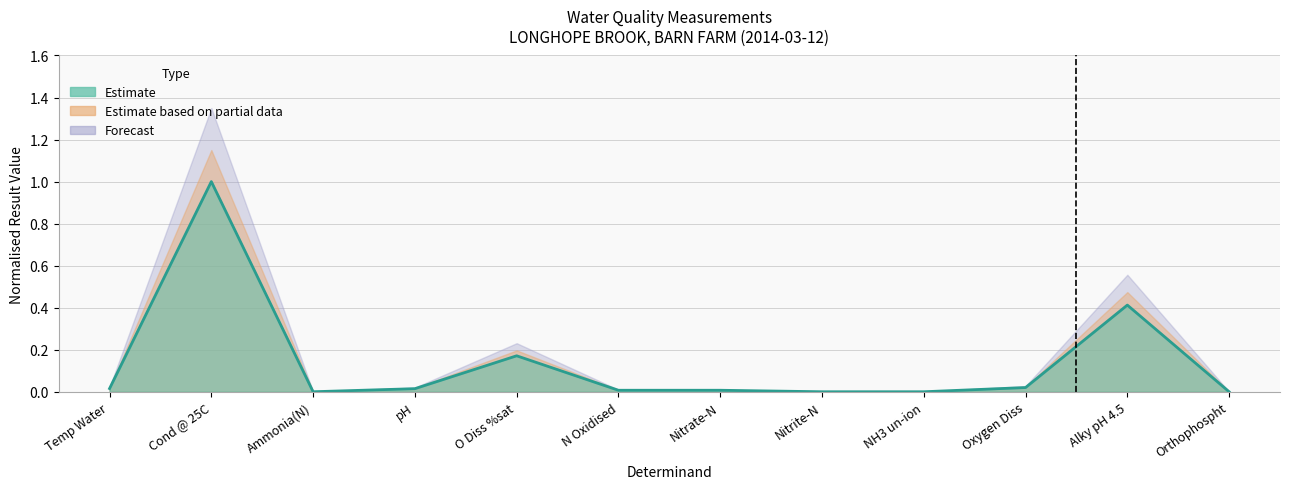

Which label corresponds to the largest value in the chart?

Cond @ 25C